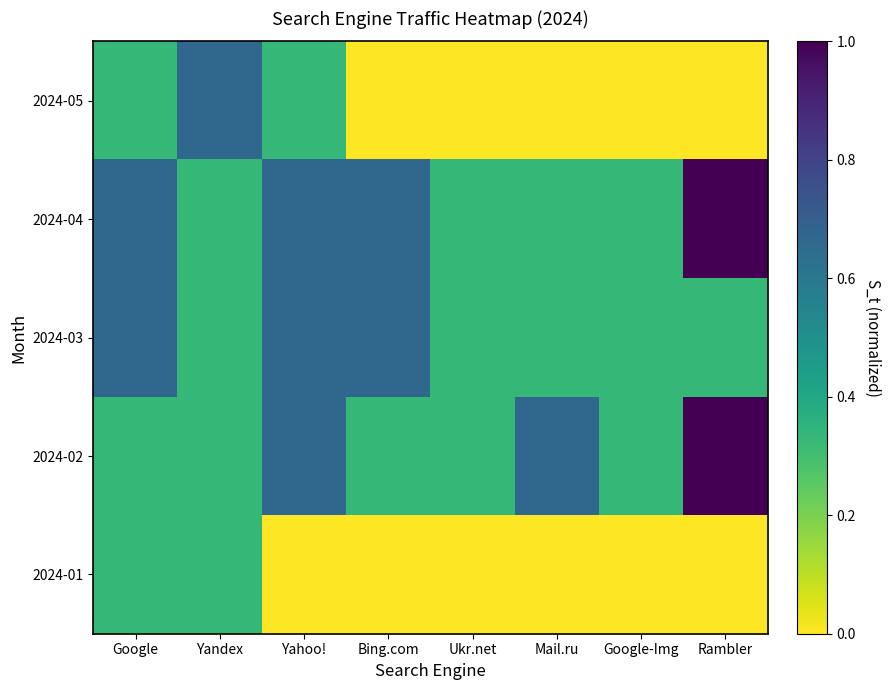

At how many categories does at least one series exceed 0?

8